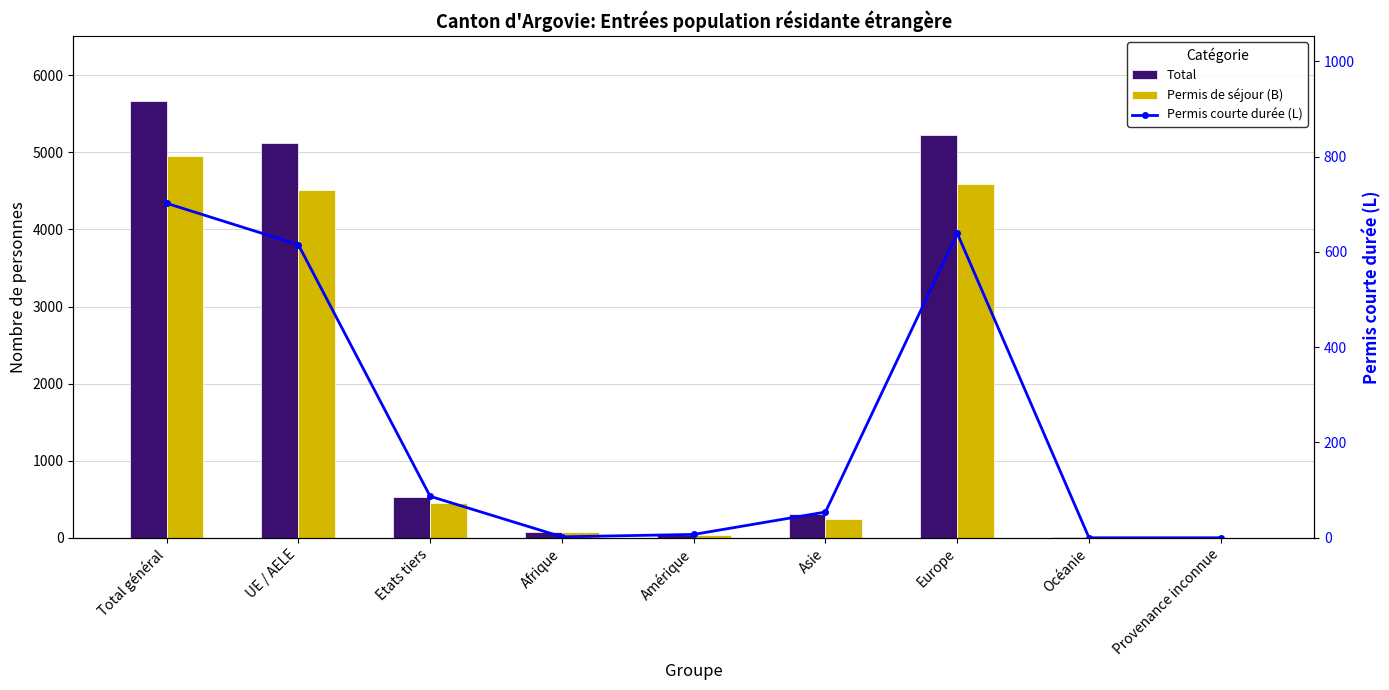

Which has a higher value, Asie or Afrique?

Asie